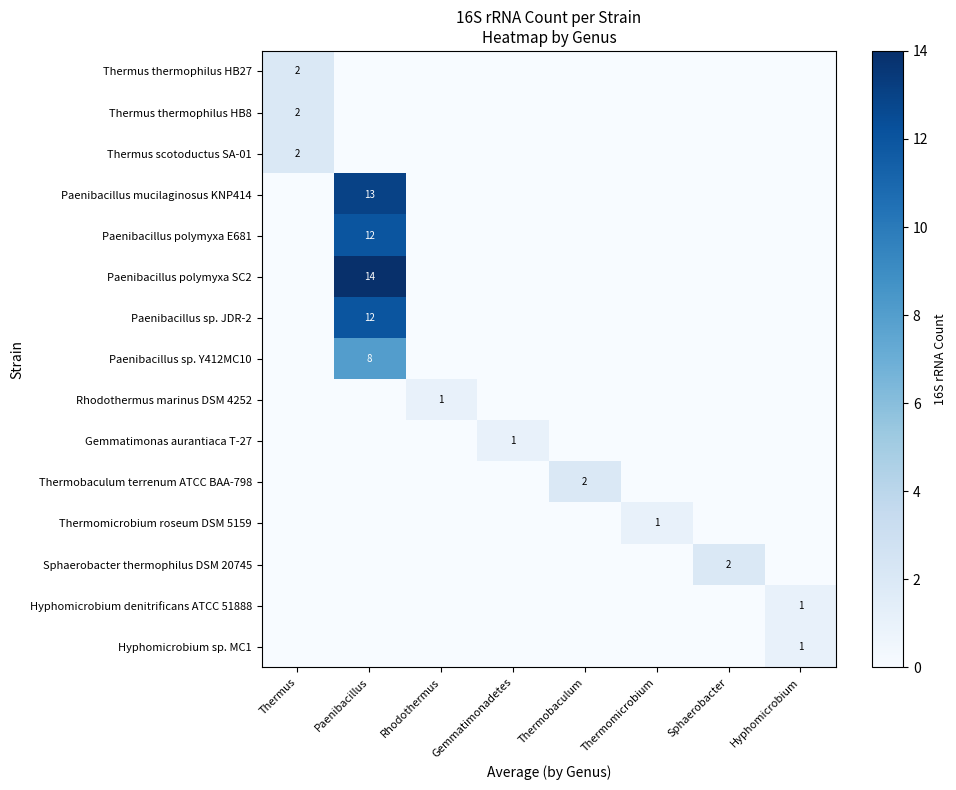

Which category has the highest value across all series?

Paenibacillus